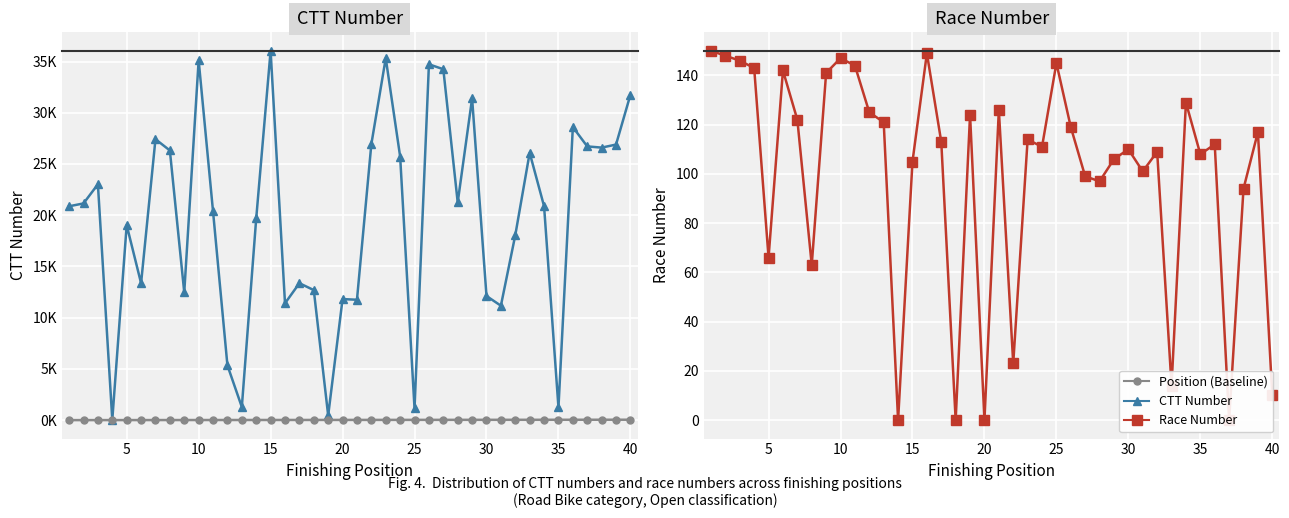

What are all the series names shown in the legend?

CTT Number, Position (Baseline), Race Number